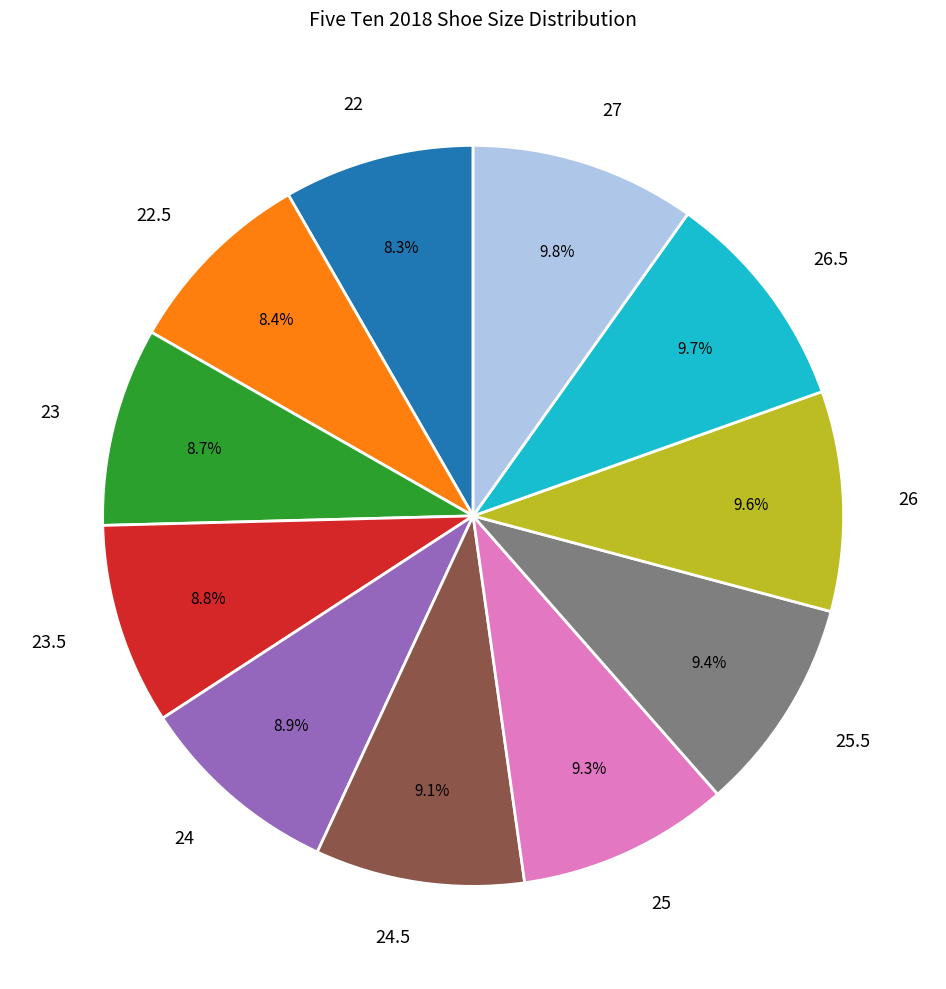

What is the ratio of the value at 23.5 to the value at 26?

0.9